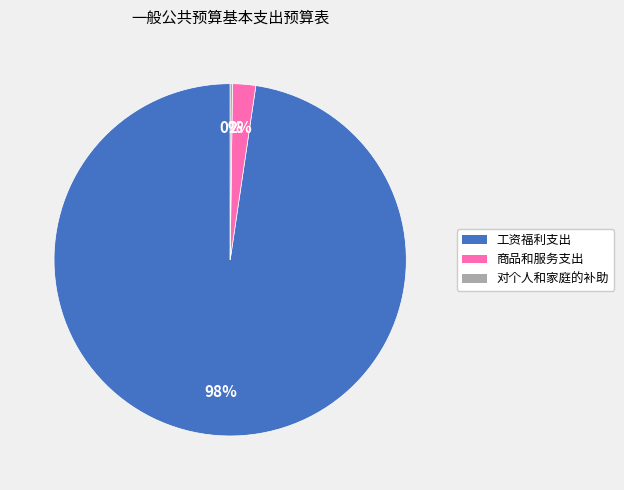

Which category has the biggest portion of the pie?

工资福利支出